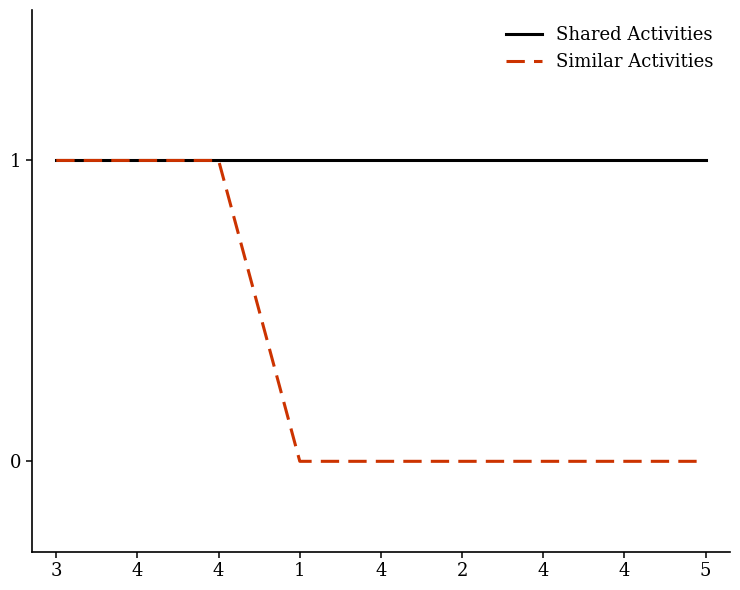

What are all the series names shown in the legend?

Shared Activities, Similar Activities